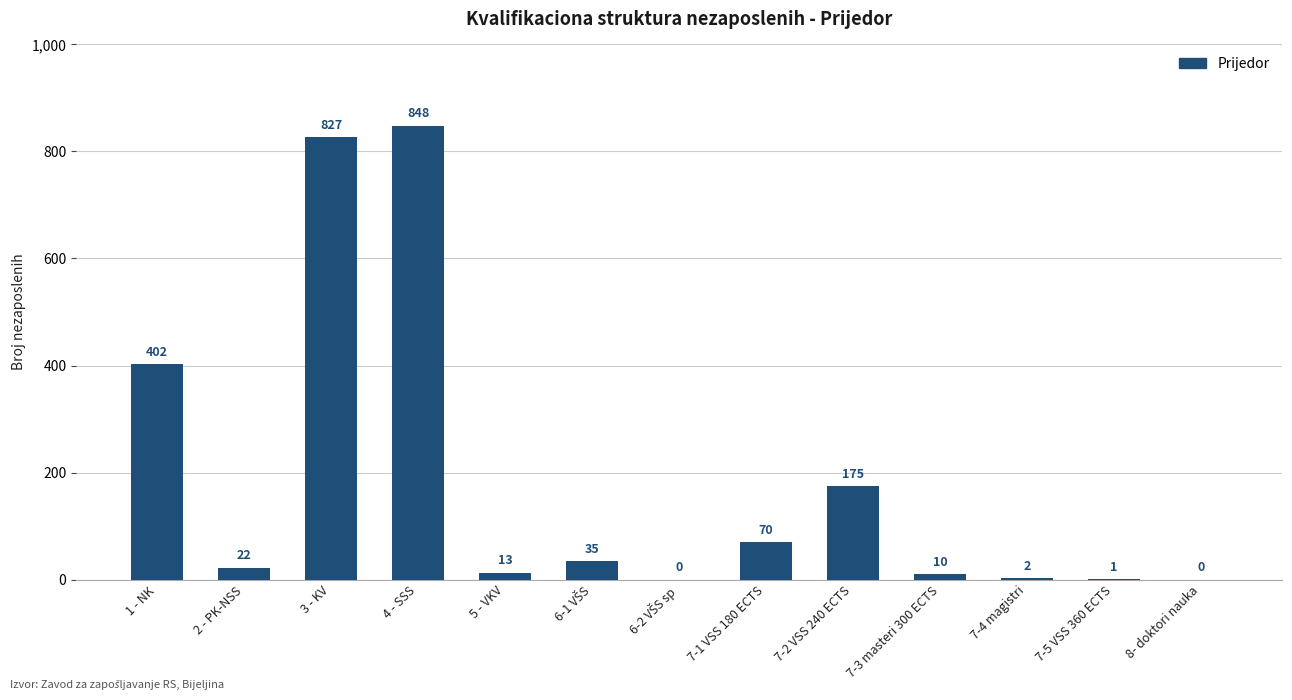

What is the approximate value at 3 - KV, to the nearest 100?

800